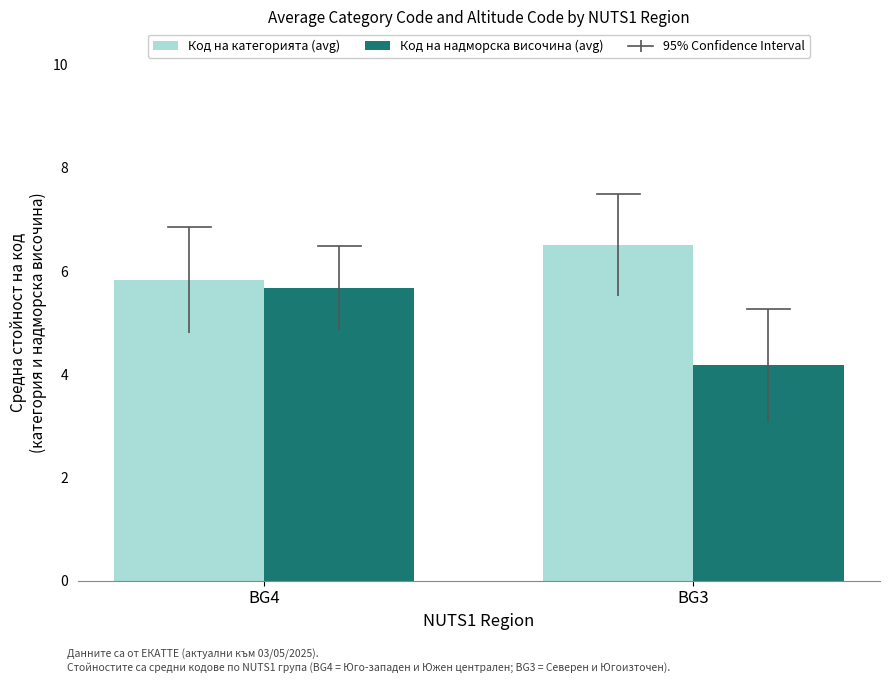

How many bars are there in total?

4